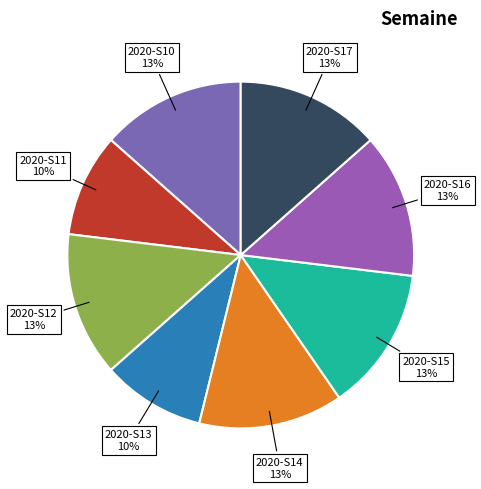

How many segments does this pie chart have?

8